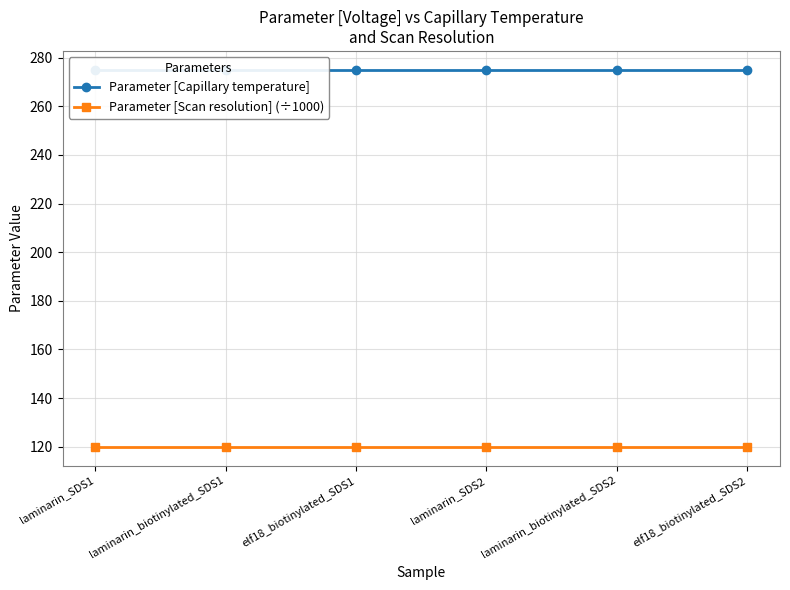

What is the label of the 1st point from the left?

laminarin_SDS1